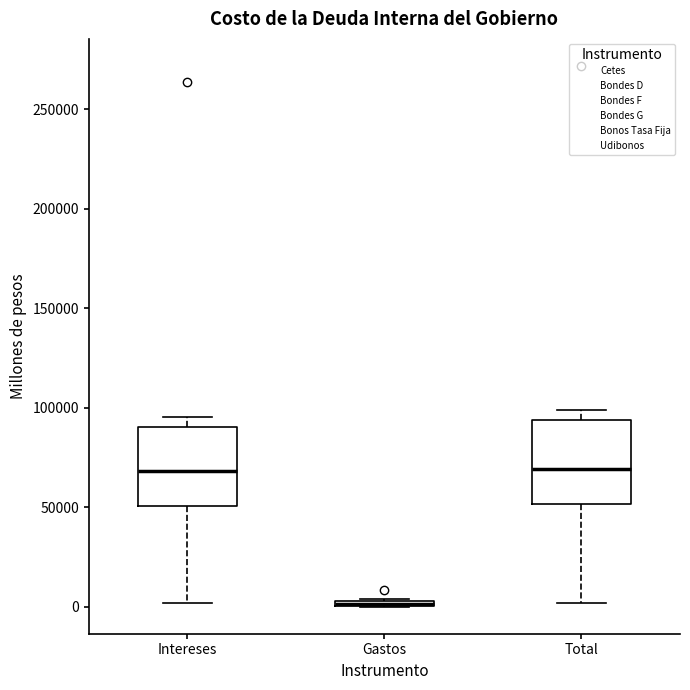

Where is the lower edge of the box for Gastos on the y-axis? The values are not printed on the chart, so give them approximately, as read against the axis.

0